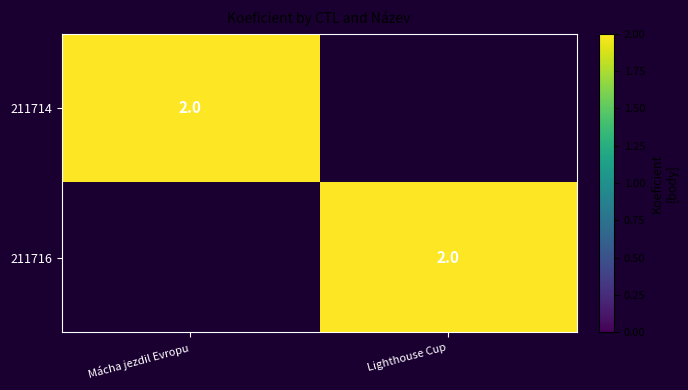

The value of 211714 at Mácha jezdil Evropu is 2. True or false?

True